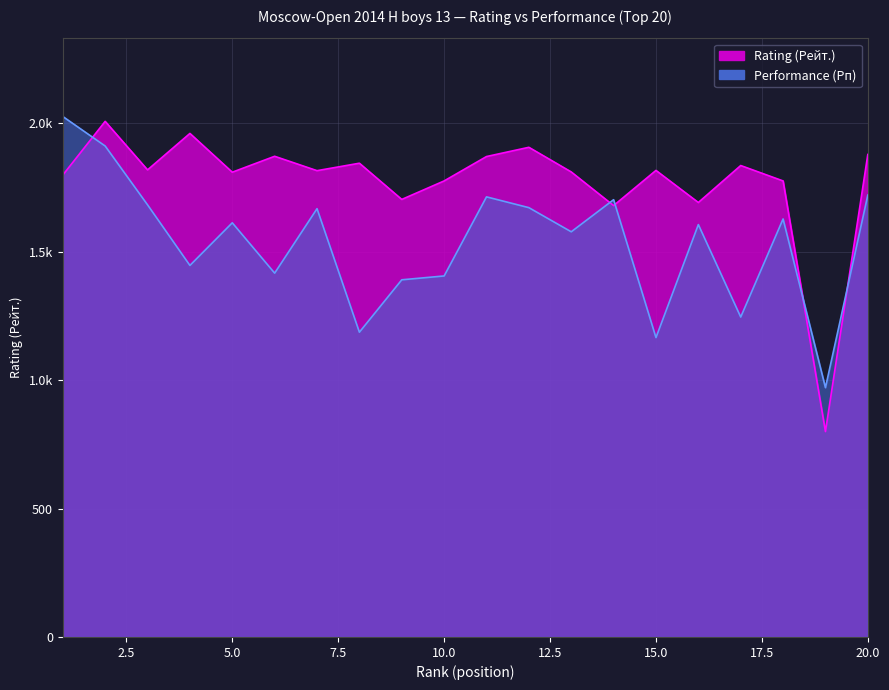

Reading left to right, transcribe all the data shown in this chart.

Rating (Рейт.): 1=1799	2=2008	3=1819	4=1961	5=1810	6=1872	7=1816	8=1845	9=1704	10=1776	11=1871	12=1907	13=1811	14=1680	15=1817	16=1692	17=1836	18=1776	19=800	20=1879
Performance (Рп): 1=2027	2=1912	3=1683	4=1447	5=1613	6=1417	7=1668	8=1187	9=1391	10=1406	11=1714	12=1672	13=1578	14=1703	15=1166	16=1606	17=1246	18=1628	19=971	20=1721